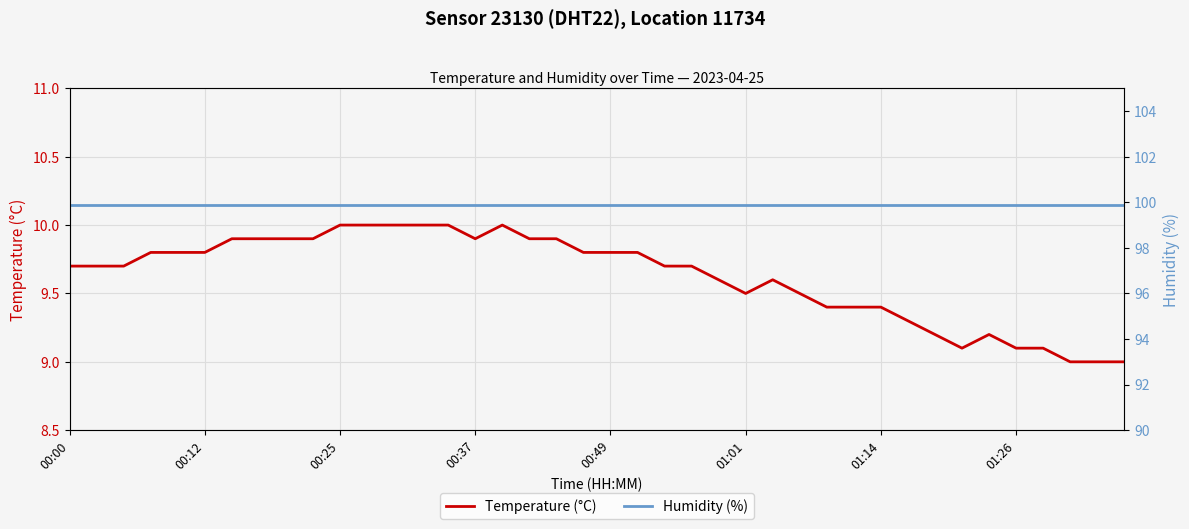

What is the highest value of the Humidity (%) series?

99.9